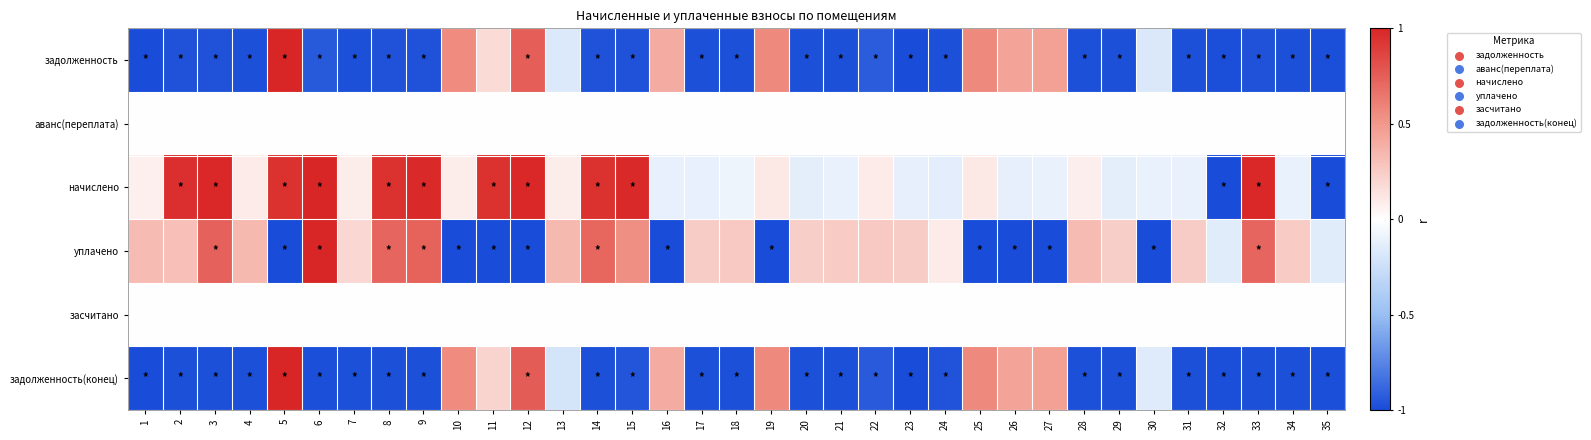

What is the total value across all series at 35?

-3.1